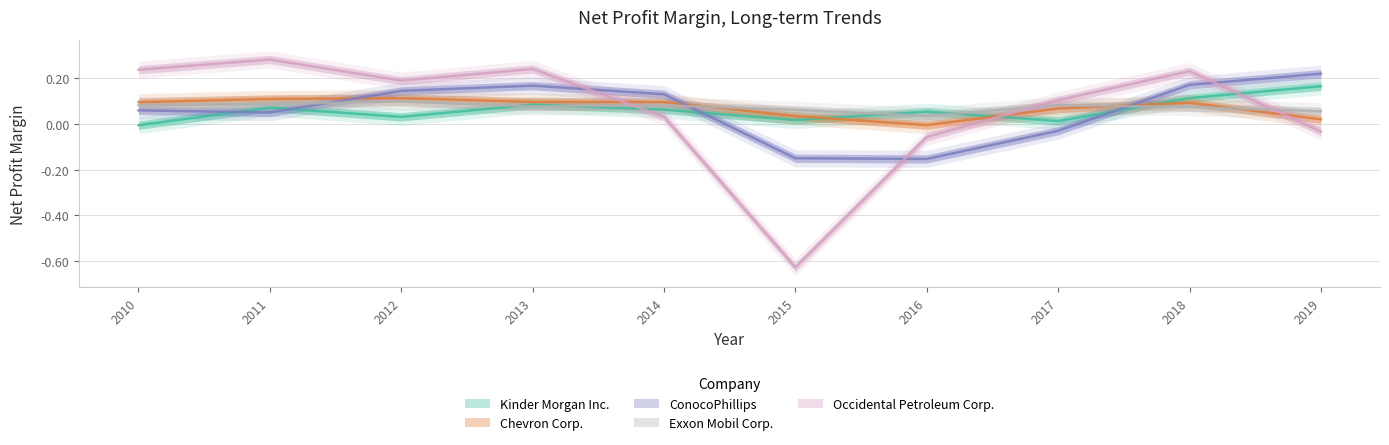

Between 2017 and 2019, which is larger?

2019